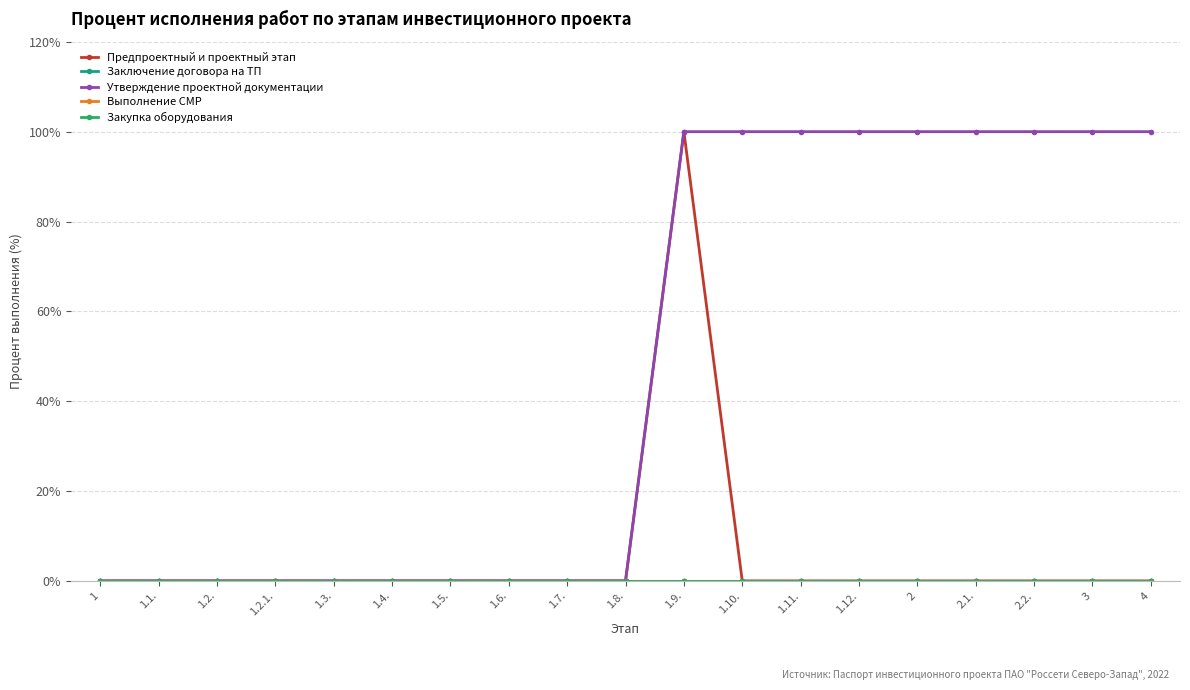

Does the chart have visible grid lines?

Yes